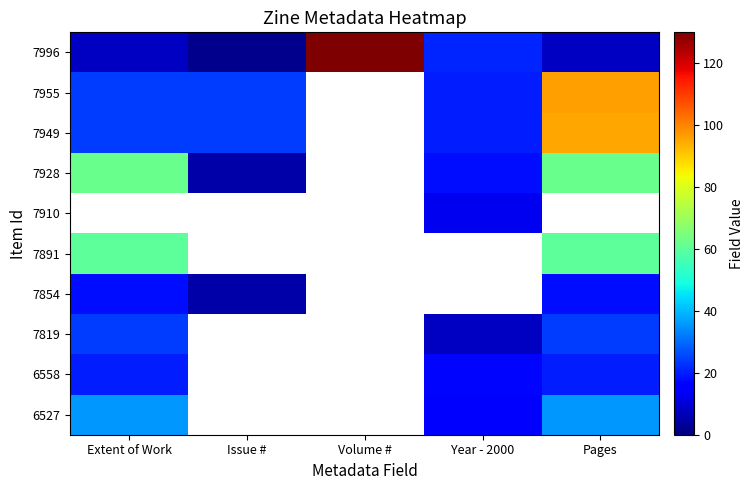

Which category has the highest value in the 7928 series?

Extent of Work